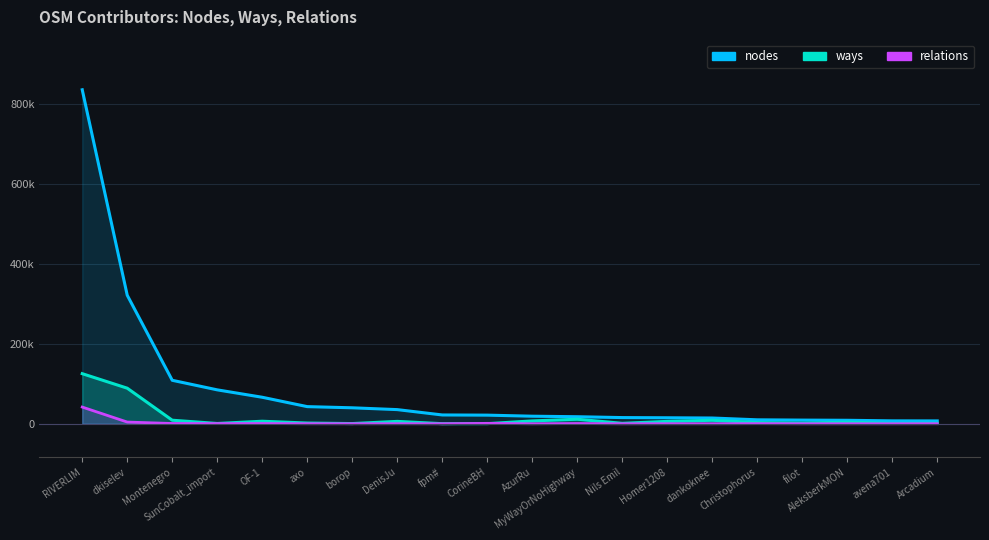

What position from the left is axo?

6